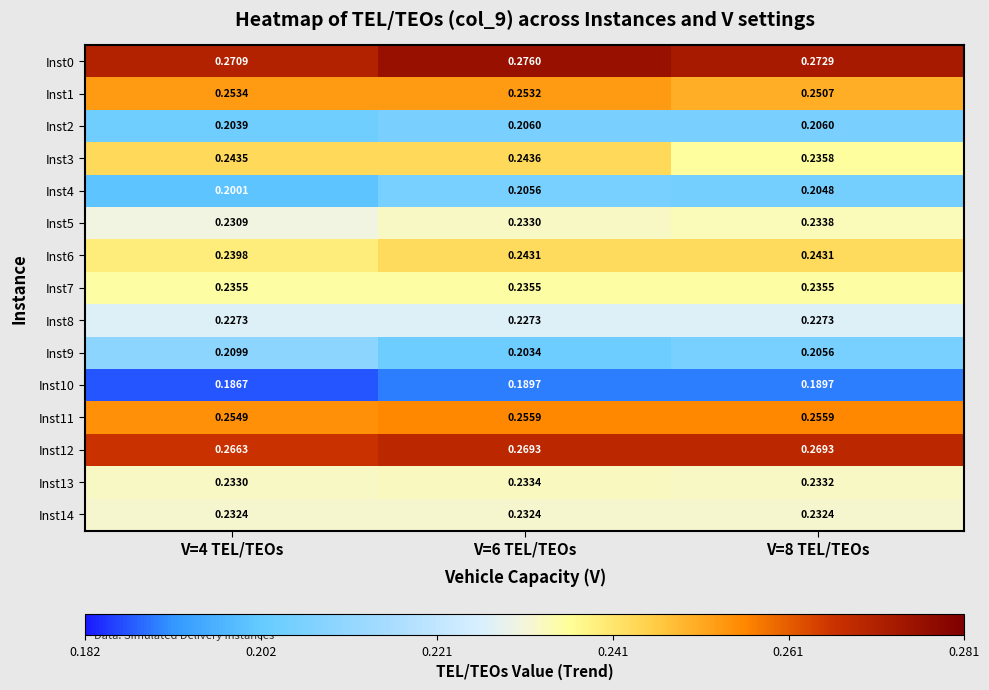

Between V=6 TEL/TEOs and V=8 TEL/TEOs, which series saw the biggest shift?

Inst3